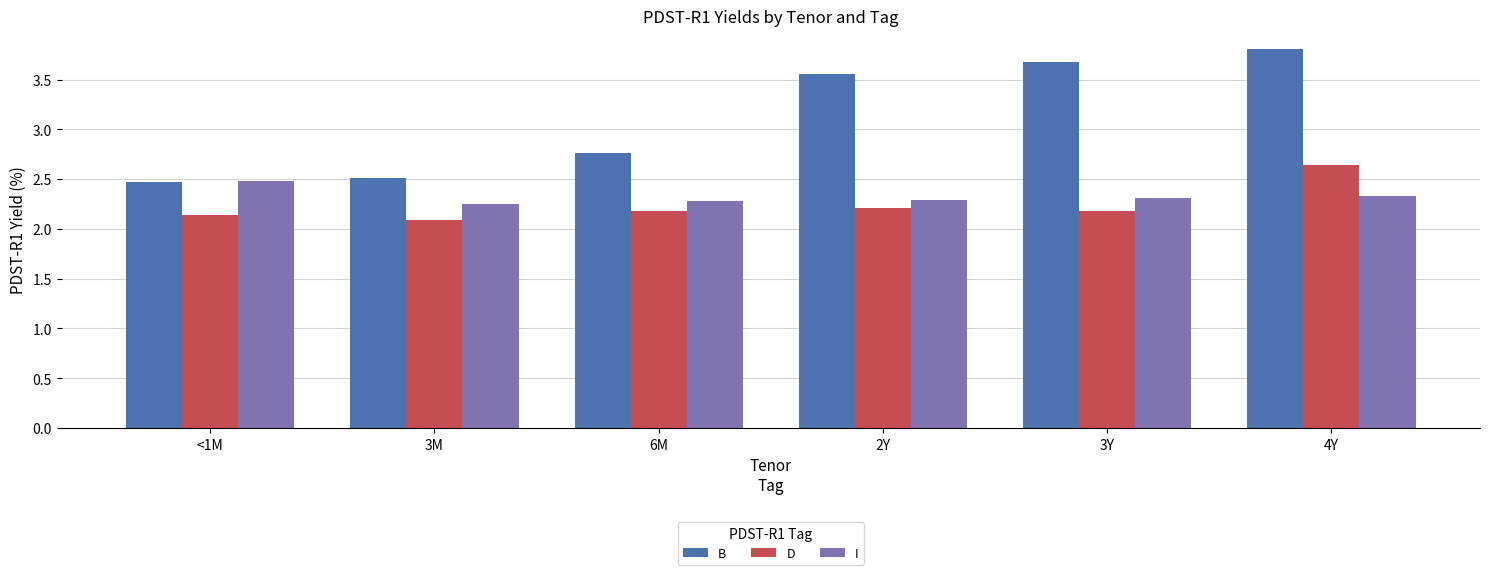

Count the B values in the range 2 to 3.

3